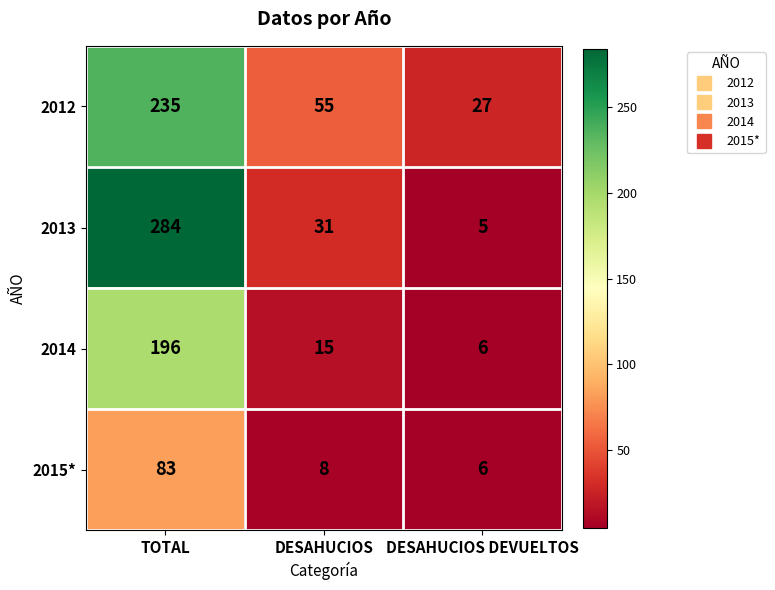

What is the difference between the highest and lowest values at TOTAL?

201